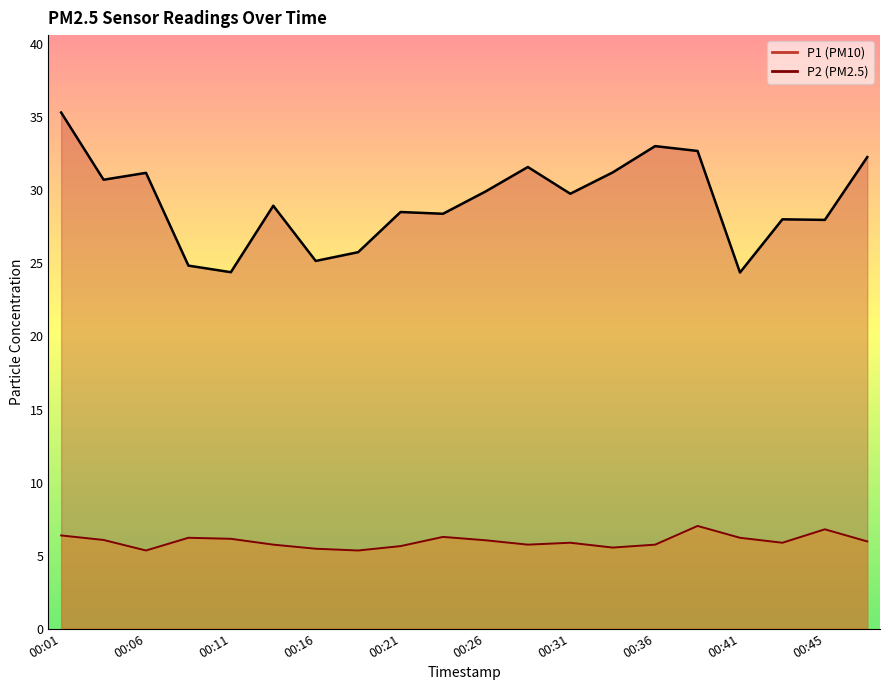

At which category does P2 reach its first local peak?

00:08